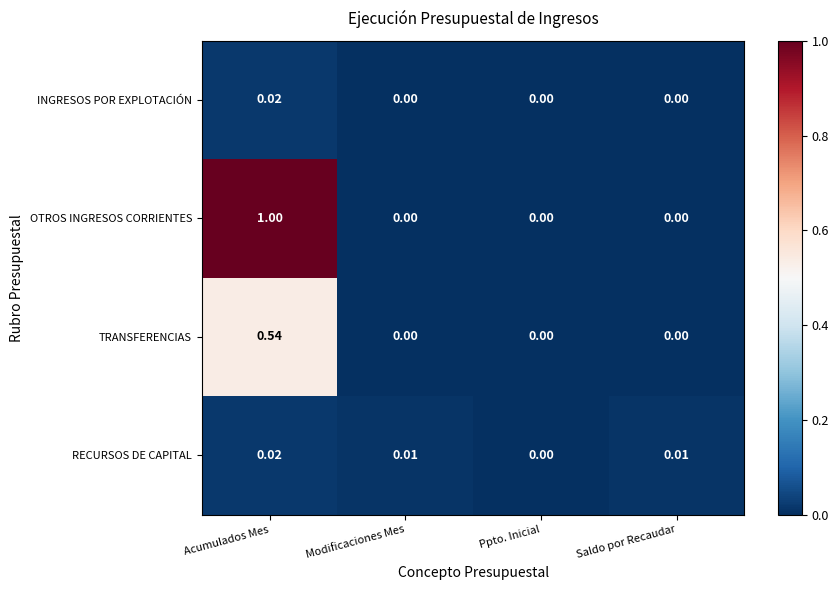

Which series has the largest total across all categories?

OTROS INGRESOS CORRIENTES